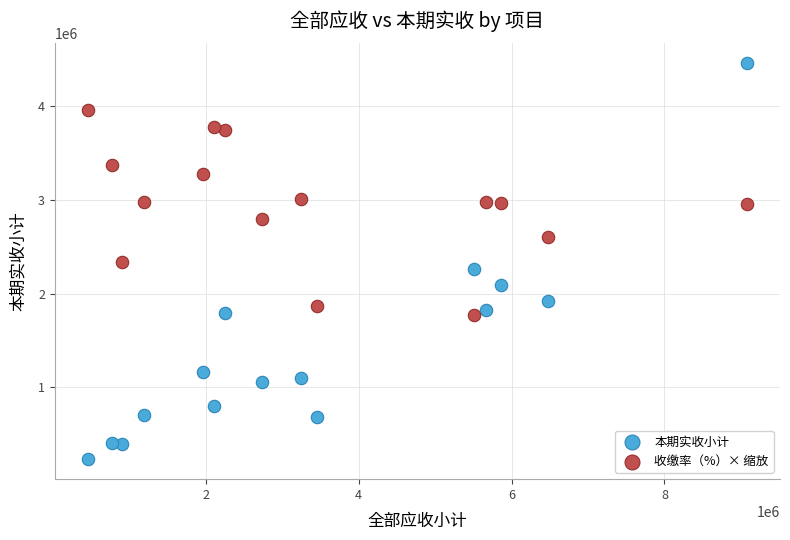

Across all data points, what is the range of Y values (max minus min)?

4218400.8